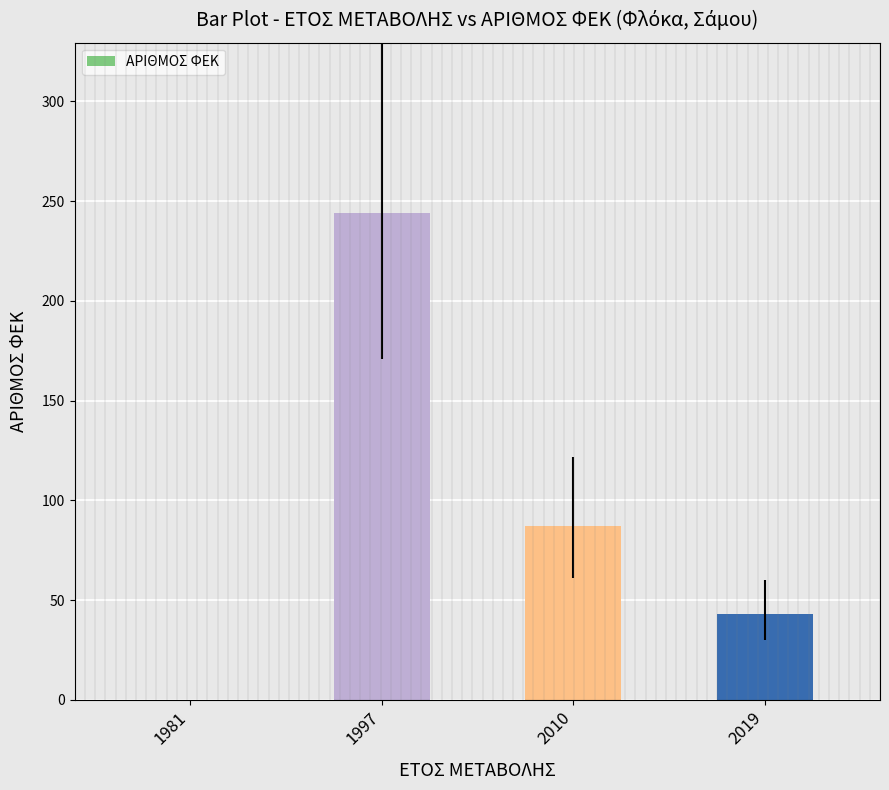

True or false: the data shows 154 at 1981.

False